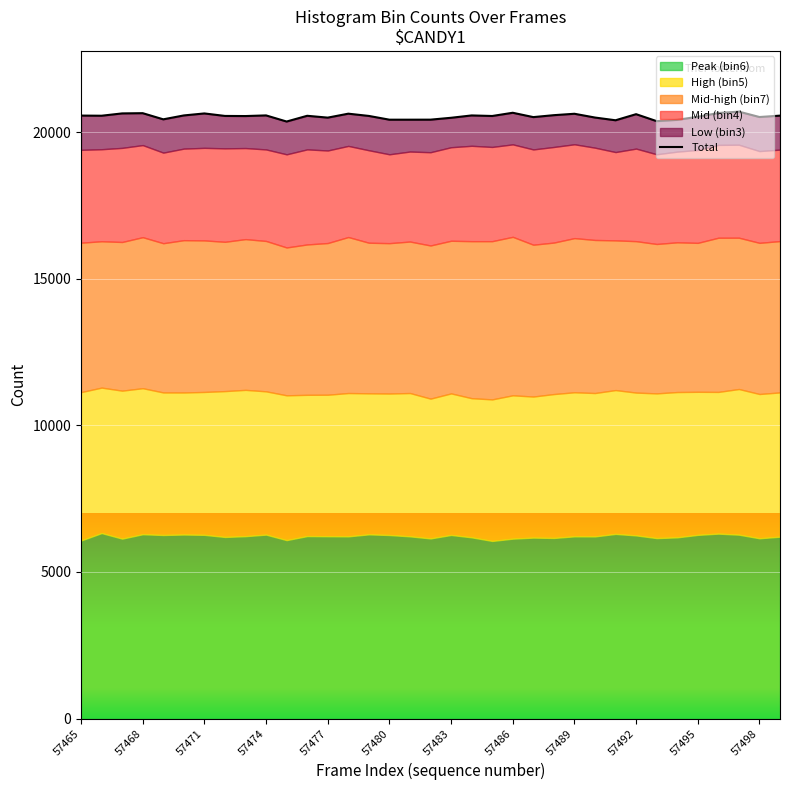

The chart shows a value of 26838 at 19. True or false?

False